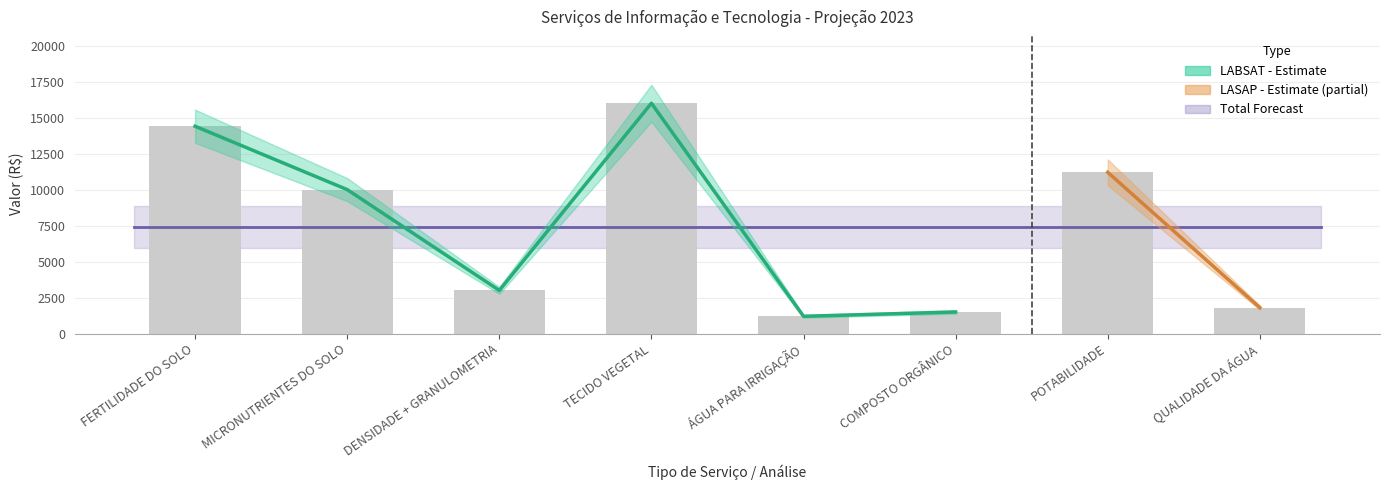

The chart shows a value of 1200 at ÁGUA PARA IRRIGAÇÃO. True or false?

True